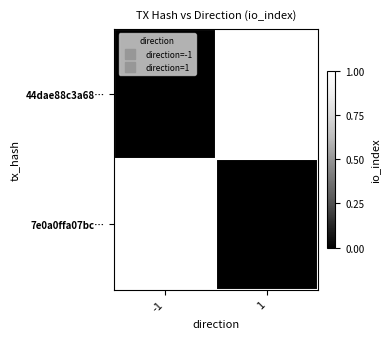

How many categories are shown in the chart?

2